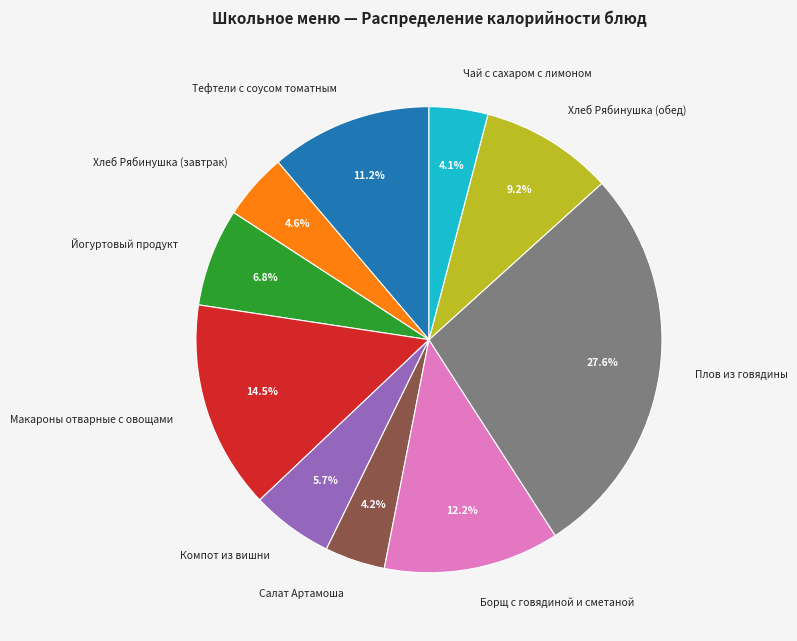

What percentage is the Йогуртовый продукт slice, to the nearest percent?

7%